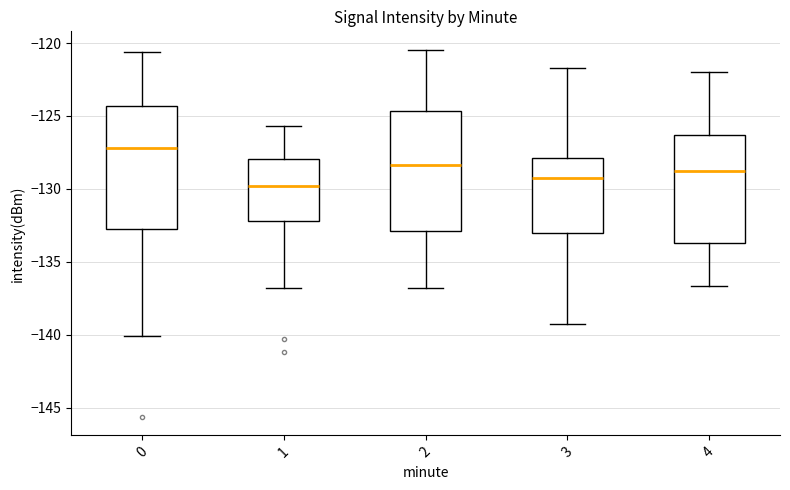

Reading left to right, read every box against the y-axis: the position of its median line, the range the box covers, and the ends of its whiskers. The values are not printed on the chart, so give them approximately, as read against the axis.

0: median -127.0, box -133.0 to -124.5, whiskers -140.0 to -120.5
1: median -130.0, box -132.0 to -128.0, whiskers -137.0 to -125.5
2: median -128.5, box -133.0 to -124.5, whiskers -137.0 to -120.5
3: median -129.0, box -133.0 to -128.0, whiskers -139.0 to -121.5
4: median -129.0, box -133.5 to -126.5, whiskers -136.5 to -122.0